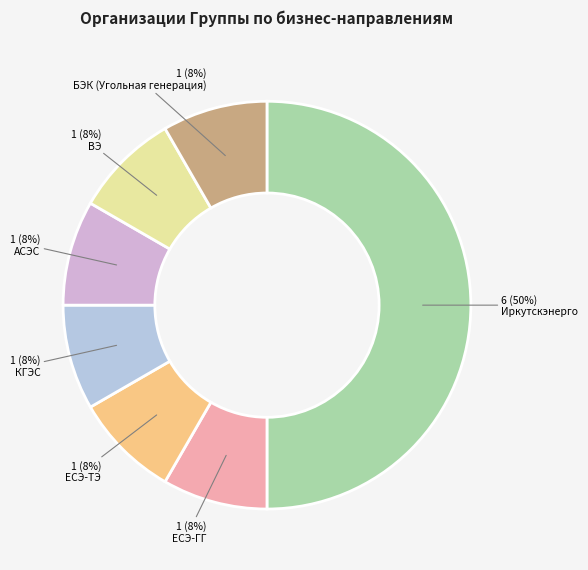

Count the number of slices in the pie.

7